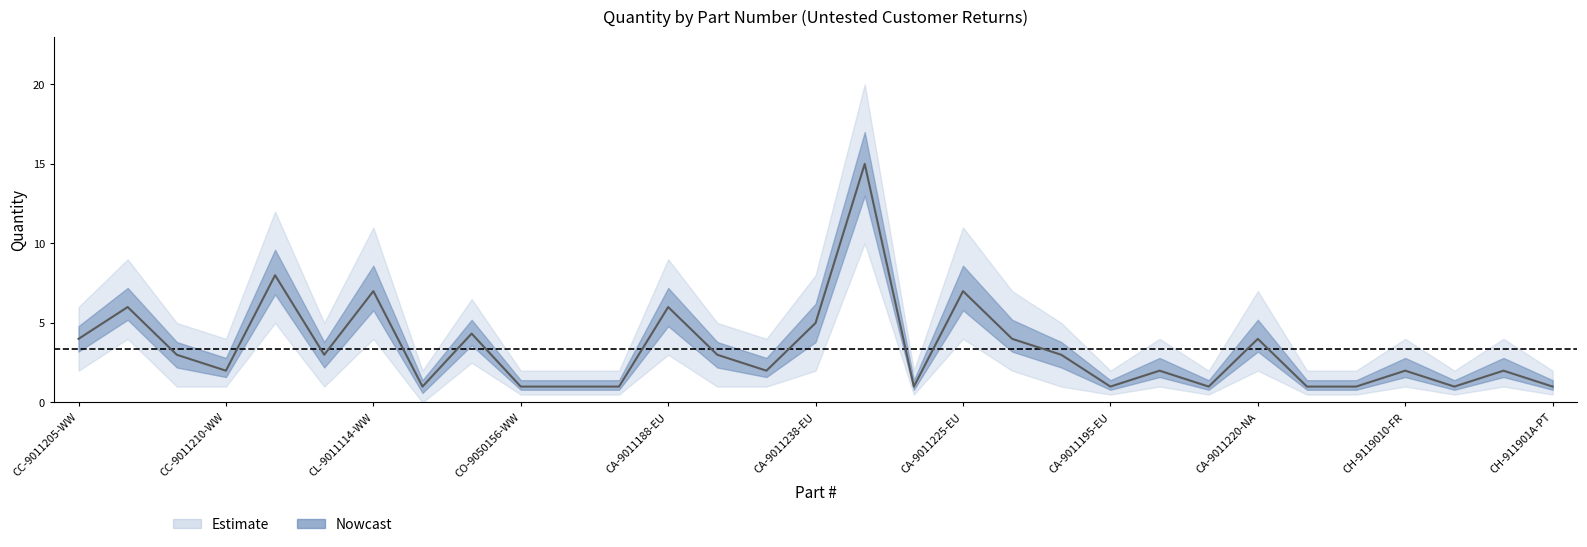

At which label is lower closest to 5?

CC-9011200-WW